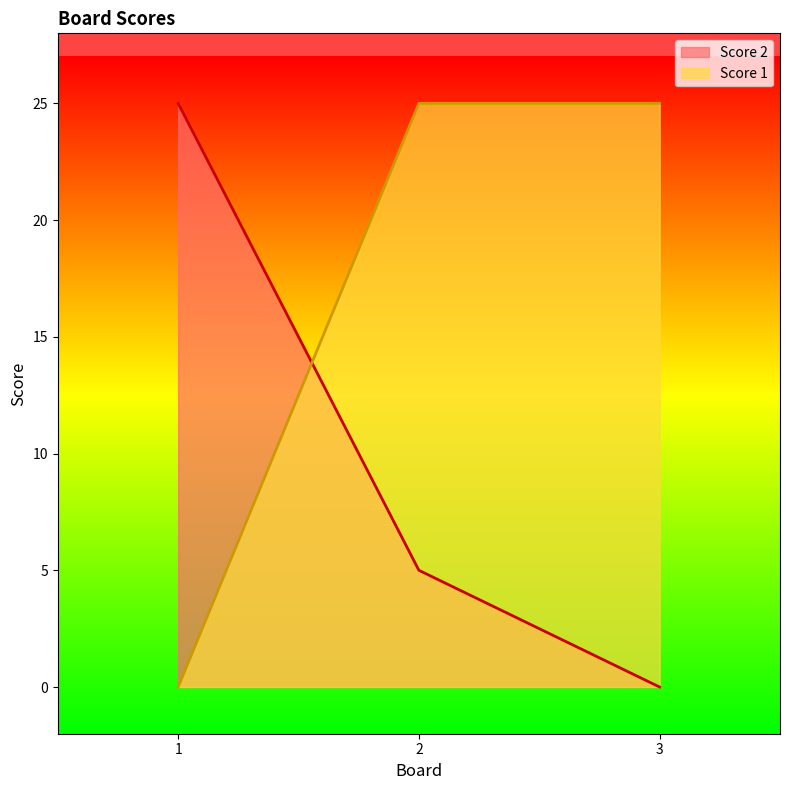

Where is Score 1 nearest to the value 12?

1